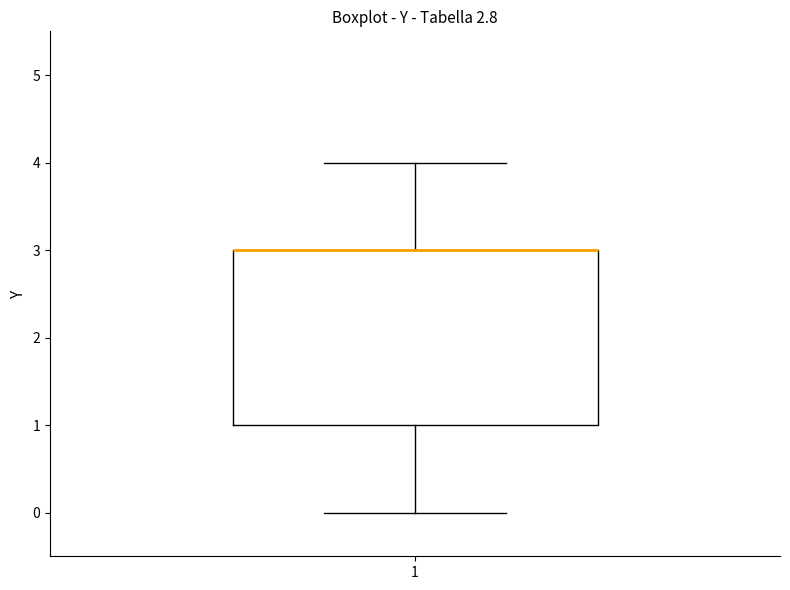

Read this box plot against the y-axis: the position of the median line, the range covered by the box, and the ends of both whiskers. The values are not printed on the chart, so give them approximately, as read against the axis.

median 3 (drawn on the box's upper edge), box 1 to 3, whiskers 0 to 4